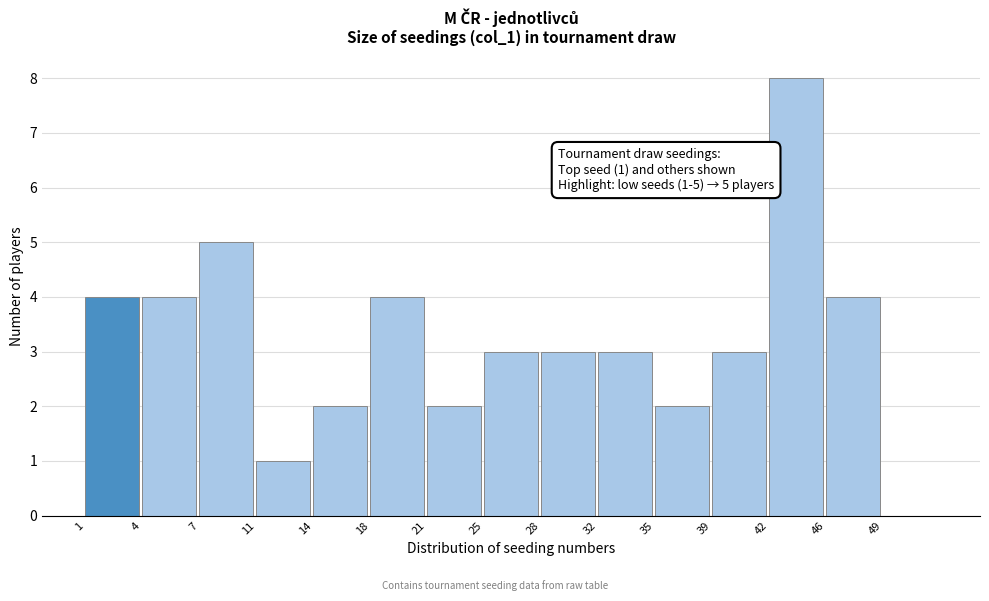

Reading left to right, what are all the values shown in this chart?

1=4	4=4	7=5	11=1	14=2	18=4	21=2	25=3	28=3	32=3	35=2	39=3	42=8	46=4	49=0